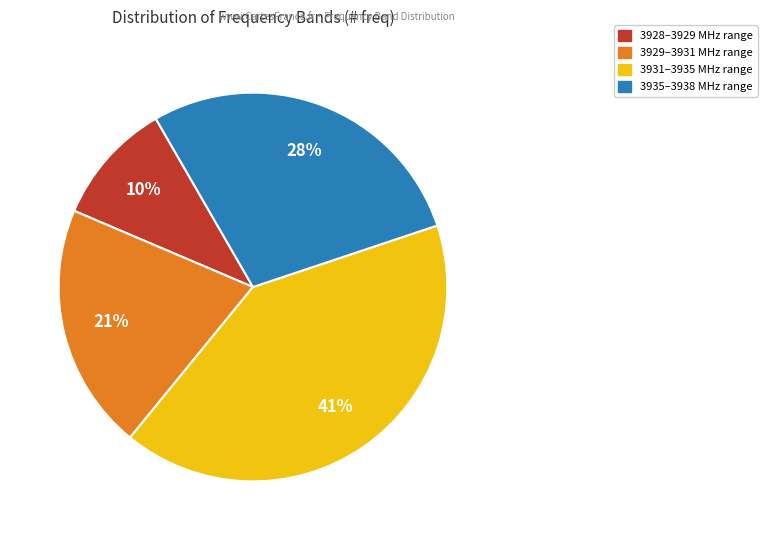

Is there any slice that represents more than half of the pie?

No